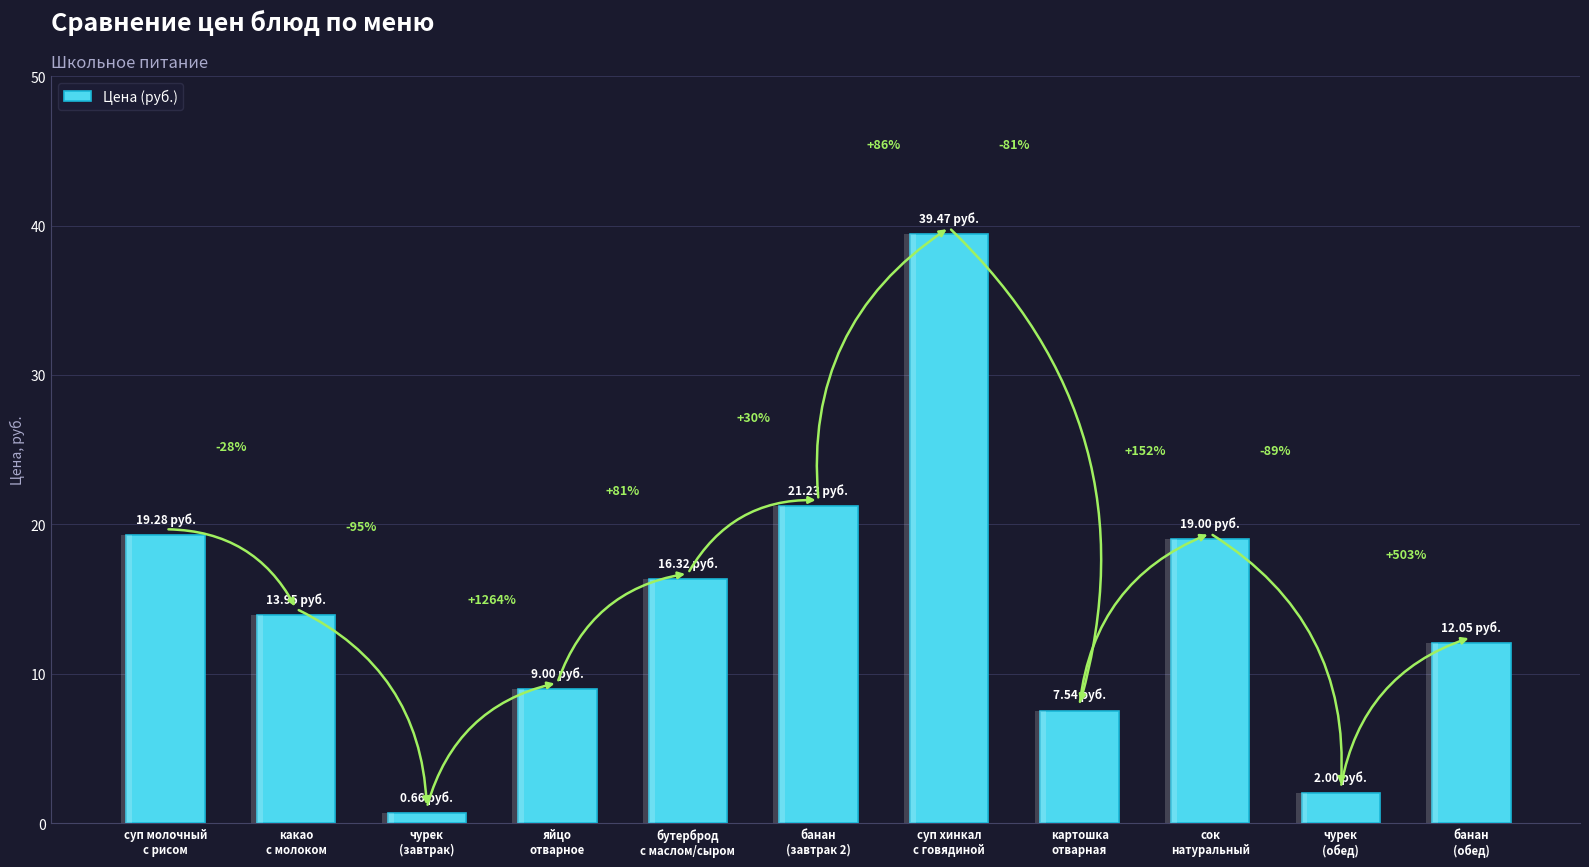

Reading left to right, transcribe all the data shown in this chart.

суп молочный
с рисом=19.3	какао
с молоком=13.9	чурек
(завтрак)=0.7	яйцо
отварное=9.0	бутерброд
с маслом/сыром=16.3	банан
(завтрак 2)=21.2	суп хинкал
с говядиной=39.5	картошка
отварная=7.5	сок
натуральный=19.0	чурек
(обед)=2.0	банан
(обед)=12.1